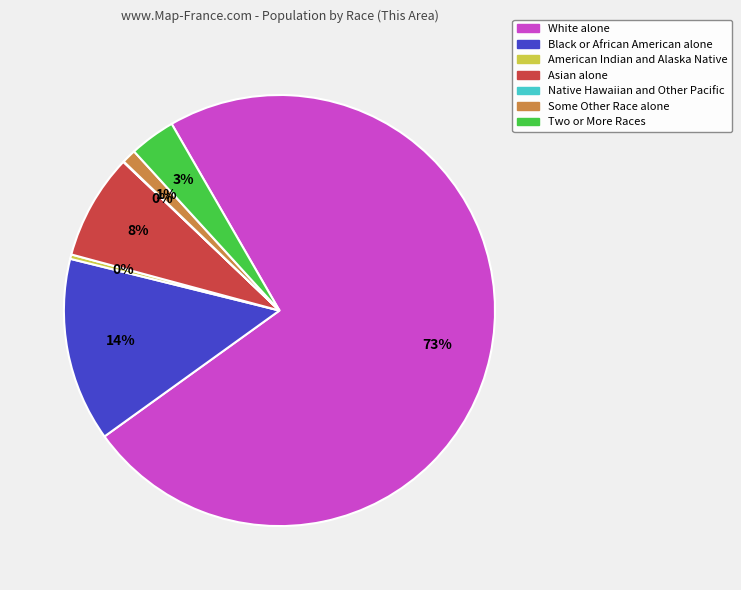

What percentage is the Asian alone slice, to the nearest percent?

8%